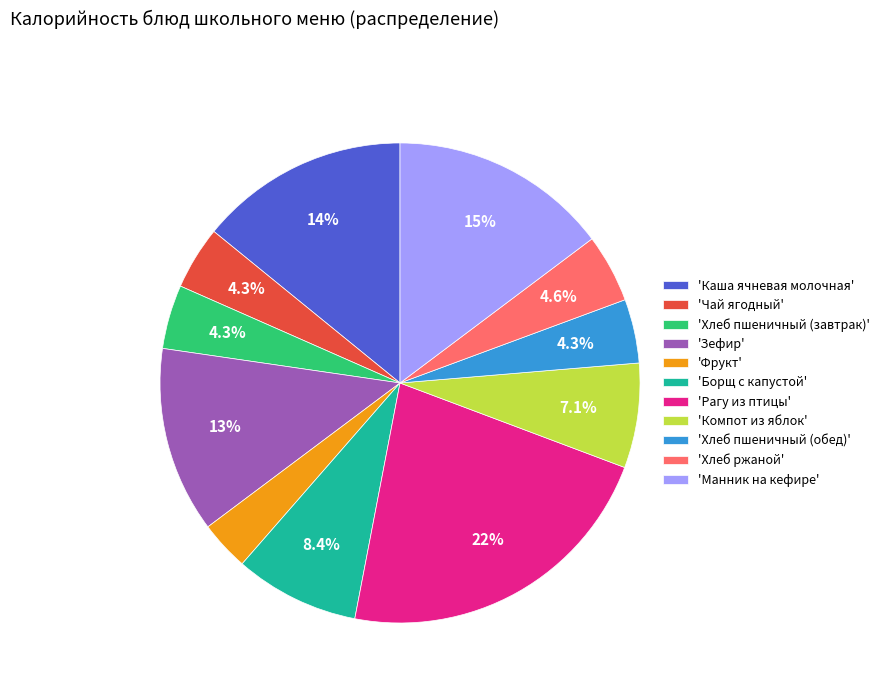

Approximately how many times larger is the value at 'Фрукт' compared to 'Хлеб пшеничный (обед)'?

0.8